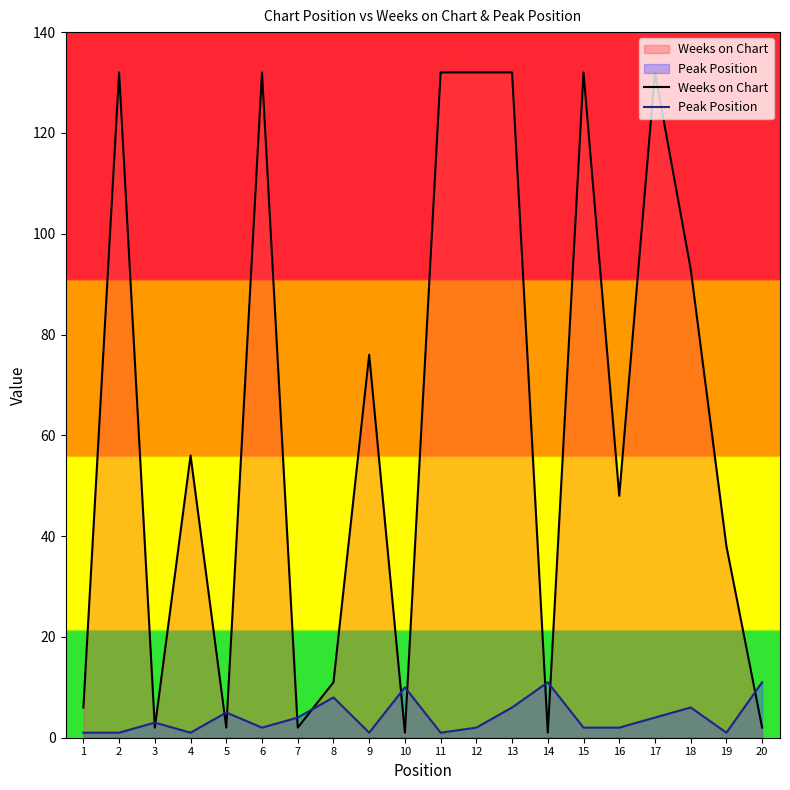

Rank the series at 12 from lowest to highest value.

Peak Position, Weeks on Chart